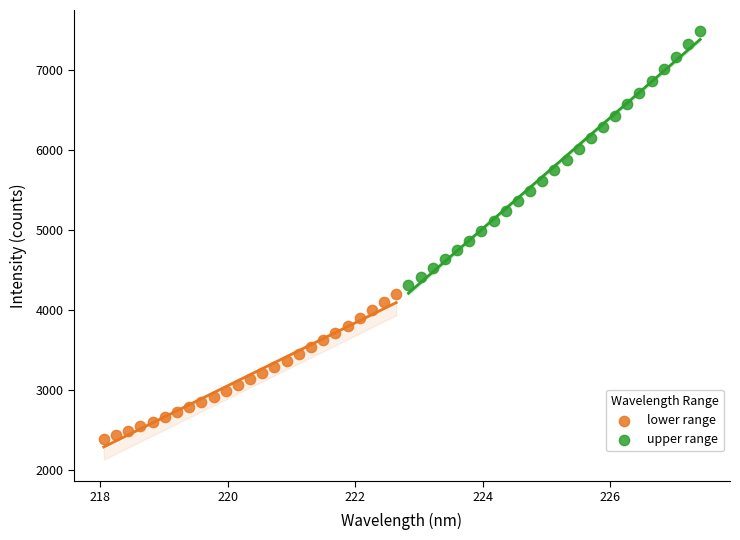

Which series reaches the minimum Y coordinate?

lower range